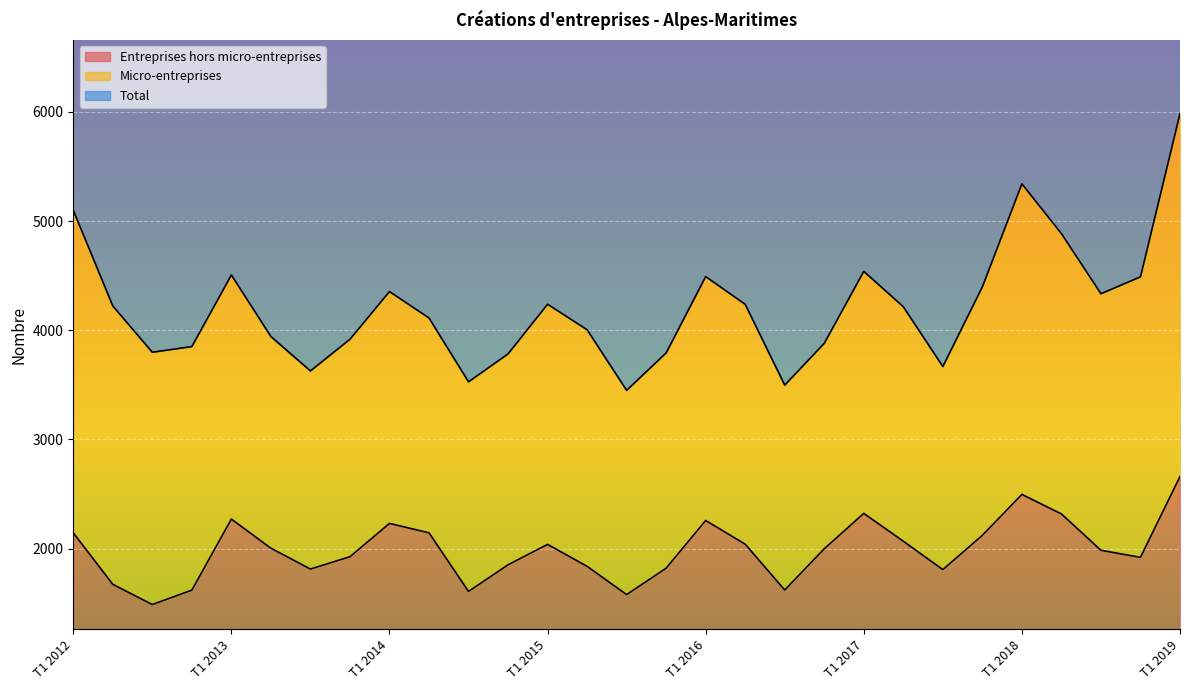

Reading right to left, extract all data points from this chart.

Entreprises hors micro-entreprises: 2660	1919	1984	2317	2496	2121	1807	2067	2322	1998	1620	2040	2257	1820	1578	1837	2038	1851	1607	2144	2230	1925	1812	2003	2270	1619	1487	1672	2144
Total: 5984	4489	4334	4885	5341	4397	3667	4215	4539	3880	3497	4237	4491	3792	3449	4004	4238	3783	3527	4112	4354	3917	3627	3942	4506	3850	3798	4222	5099